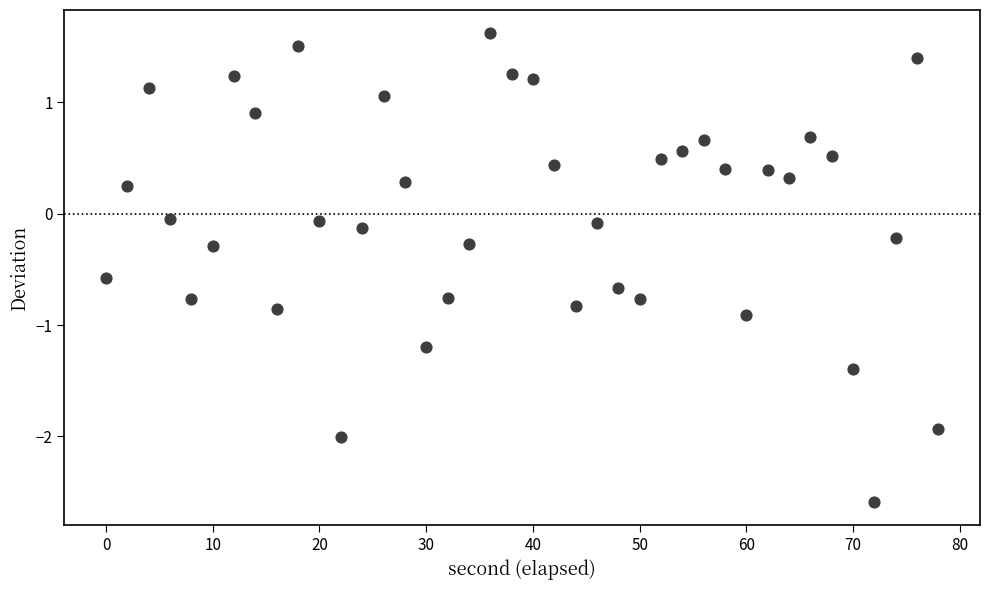

What is the range of X values (max minus min)?

78.0